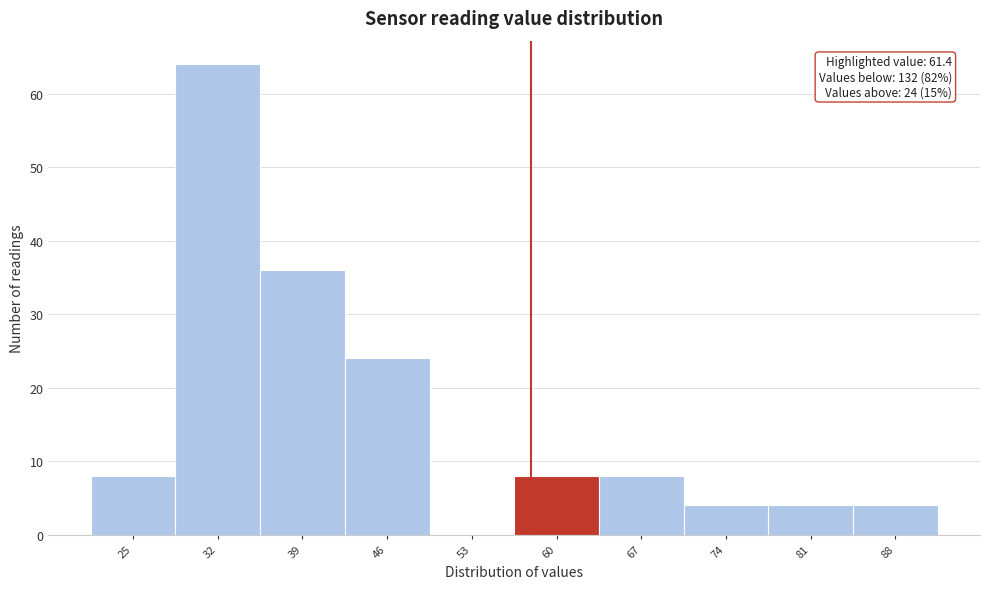

Reading left to right, transcribe all the data shown in this chart.

25=8	32=64	39=36	46=24	53=0	60=8	67=8	74=4	81=4	88=4